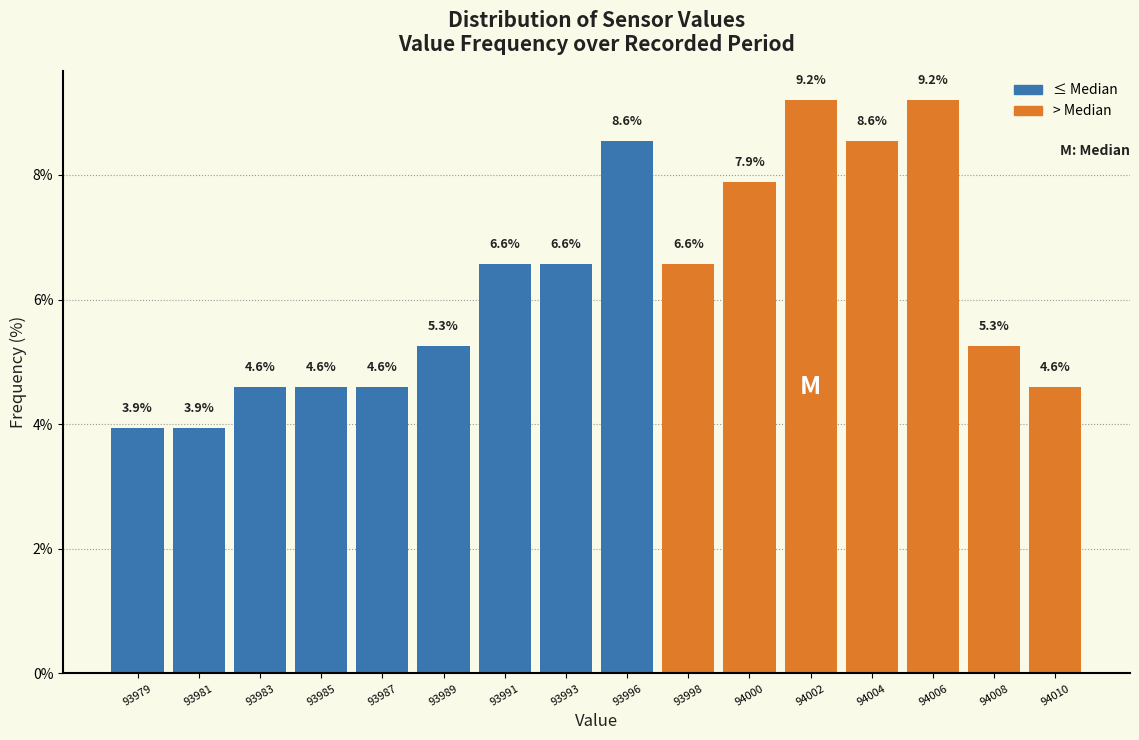

Reading left to right, list all the values displayed in this chart.

3.9	3.9	4.6	4.6	4.6	5.3	6.6	6.6	8.6	6.6	7.9	9.2	8.6	9.2	5.3	4.6